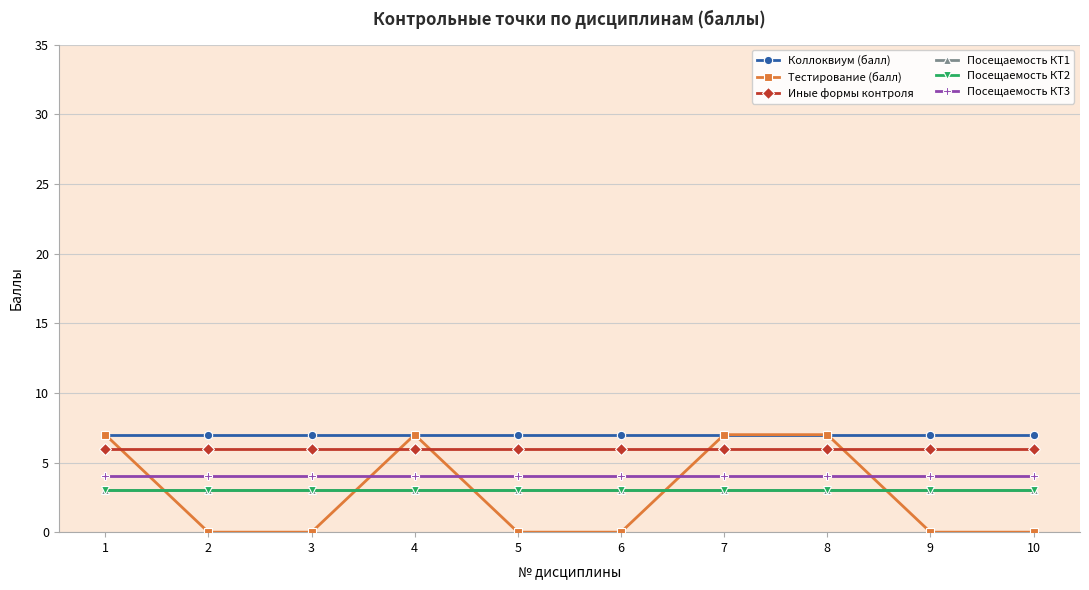

Reading left to right, list all the values displayed in this chart.

Коллоквиум (балл): 1=7	2=7	3=7	4=7	5=7	6=7	7=7	8=7	9=7	10=7
Тестирование (балл): 1=7	2=0	3=0	4=7	5=0	6=0	7=7	8=7	9=0	10=0
Иные формы контроля: 1=6	2=6	3=6	4=6	5=6	6=6	7=6	8=6	9=6	10=6
Посещаемость КТ1: 1=3	2=3	3=3	4=3	5=3	6=3	7=3	8=3	9=3	10=3
Посещаемость КТ2: 1=3	2=3	3=3	4=3	5=3	6=3	7=3	8=3	9=3	10=3
Посещаемость КТ3: 1=4	2=4	3=4	4=4	5=4	6=4	7=4	8=4	9=4	10=4